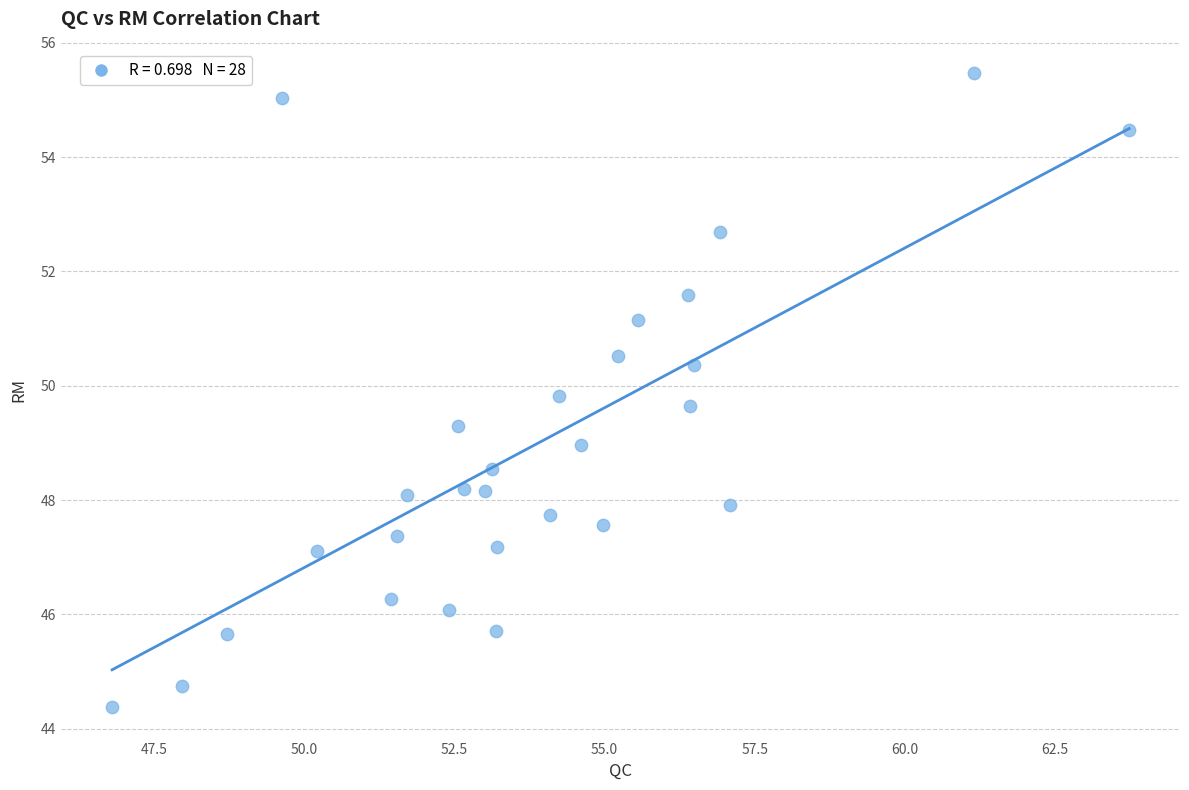

What is the range of Y values (max minus min)?

11.1